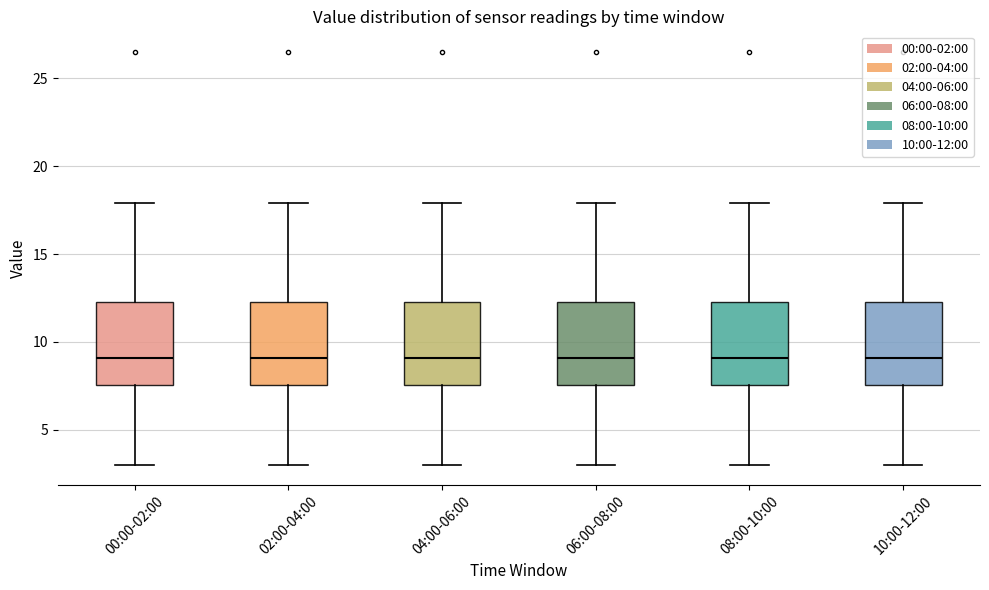

Reading left to right, read every box against the y-axis: the position of its median line, the range the box covers, and the ends of its whiskers. The values are not printed on the chart, so give them approximately, as read against the axis.

00:00-02:00: median 9.0, box 7.5 to 12.5, whiskers 3.0 to 18.0
02:00-04:00: median 9.0, box 7.5 to 12.5, whiskers 3.0 to 18.0
04:00-06:00: median 9.0, box 7.5 to 12.5, whiskers 3.0 to 18.0
06:00-08:00: median 9.0, box 7.5 to 12.5, whiskers 3.0 to 18.0
08:00-10:00: median 9.0, box 7.5 to 12.5, whiskers 3.0 to 18.0
10:00-12:00: median 9.0, box 7.5 to 12.5, whiskers 3.0 to 18.0